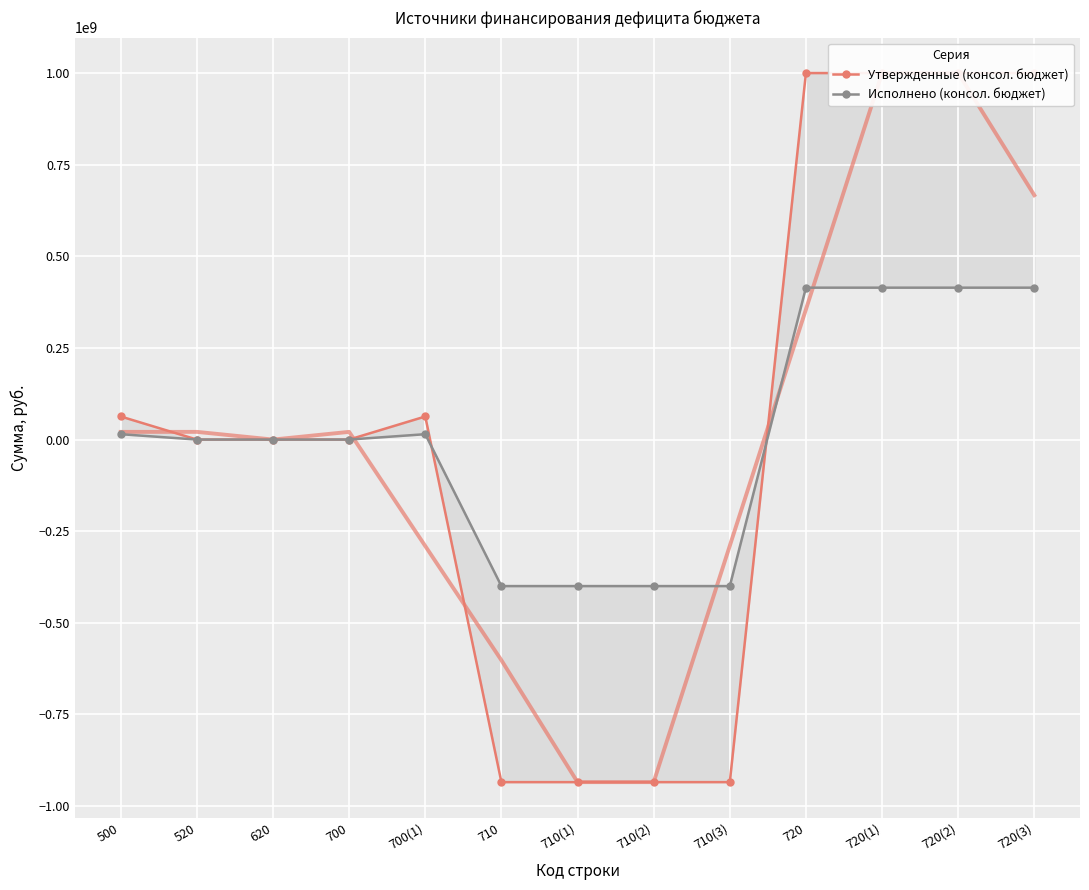

True or false: Утвержденные (консол. бюджет) has more than 2 points higher than both neighbors.

False